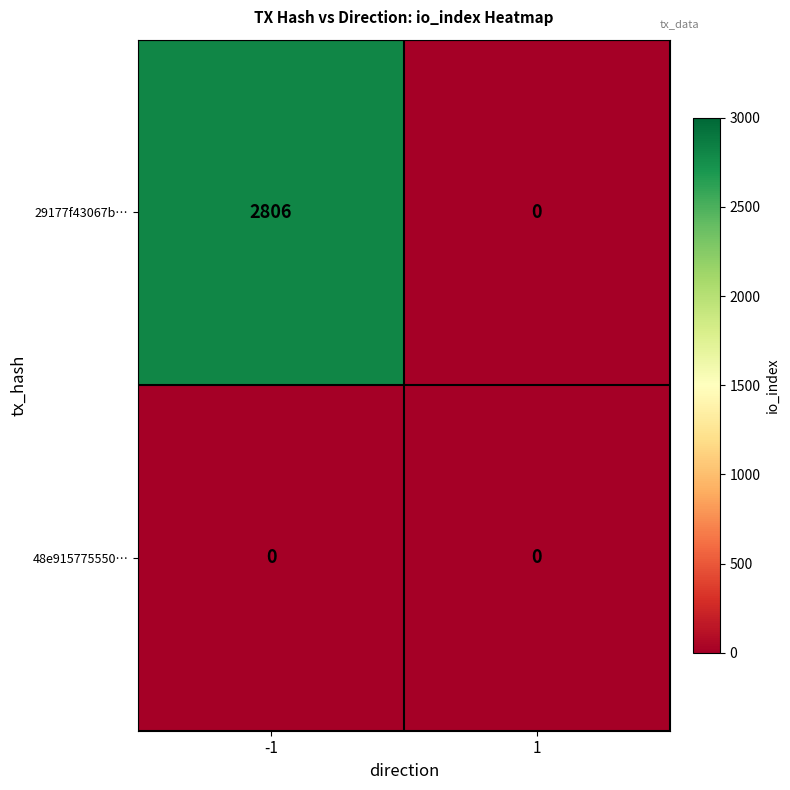

At which category is the sum across all series the highest?

-1